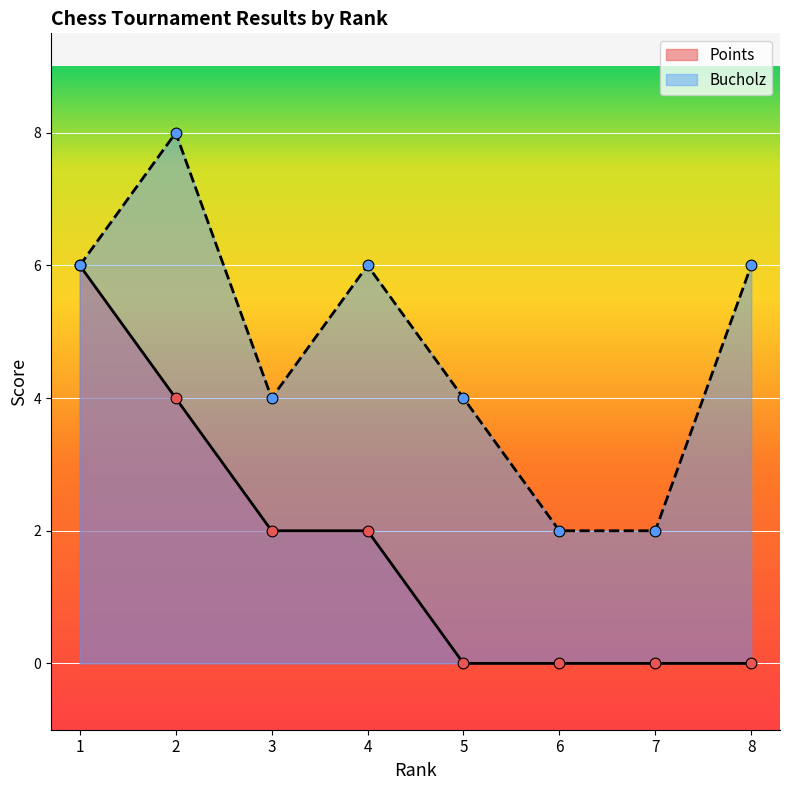

What are all the series names shown in the legend?

Points, Bucholz